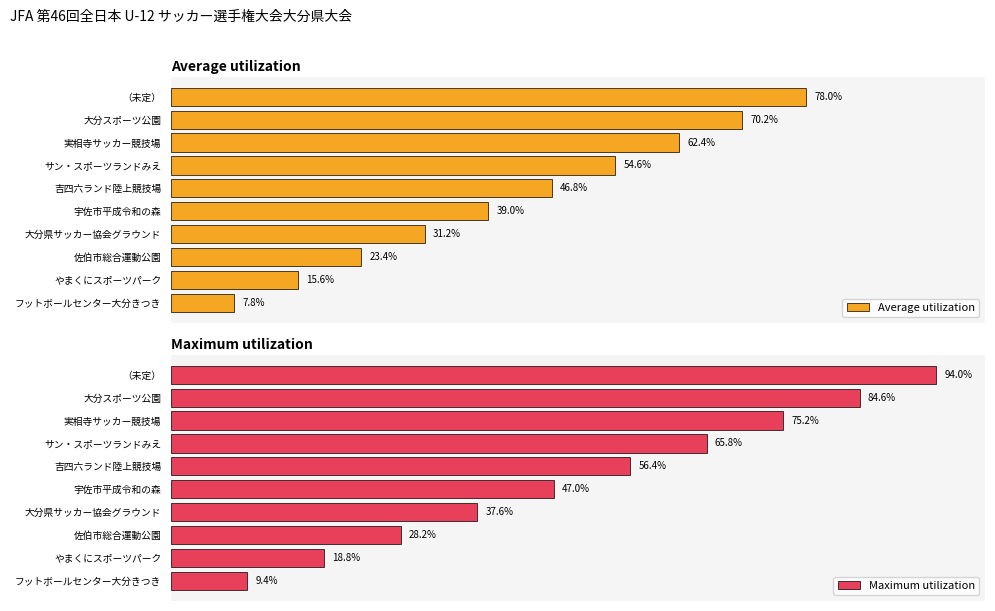

Which category has the highest value in the Average utilization series?

（未定）